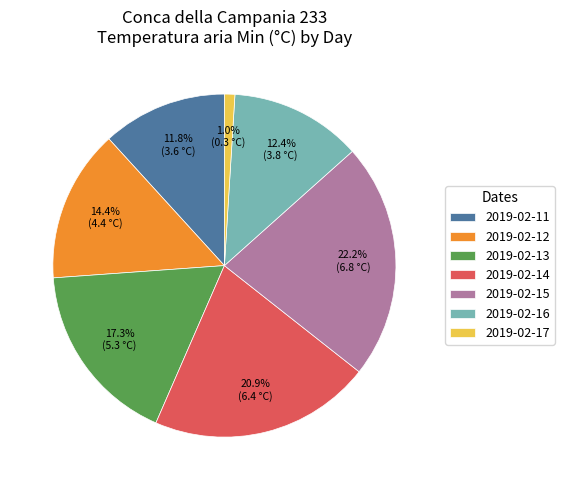

To the nearest percent, what is the difference between the largest and smallest slice percentages?

21%